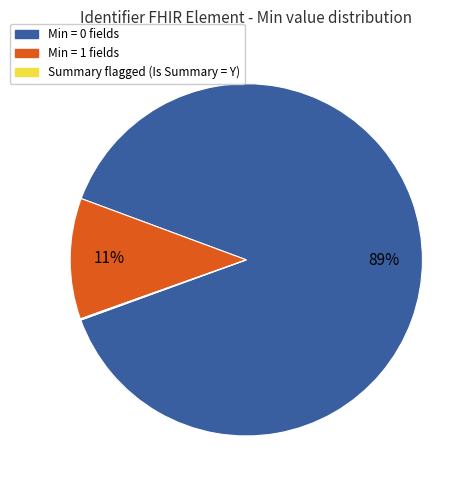

To the nearest percent, what is the average slice percentage?

33%